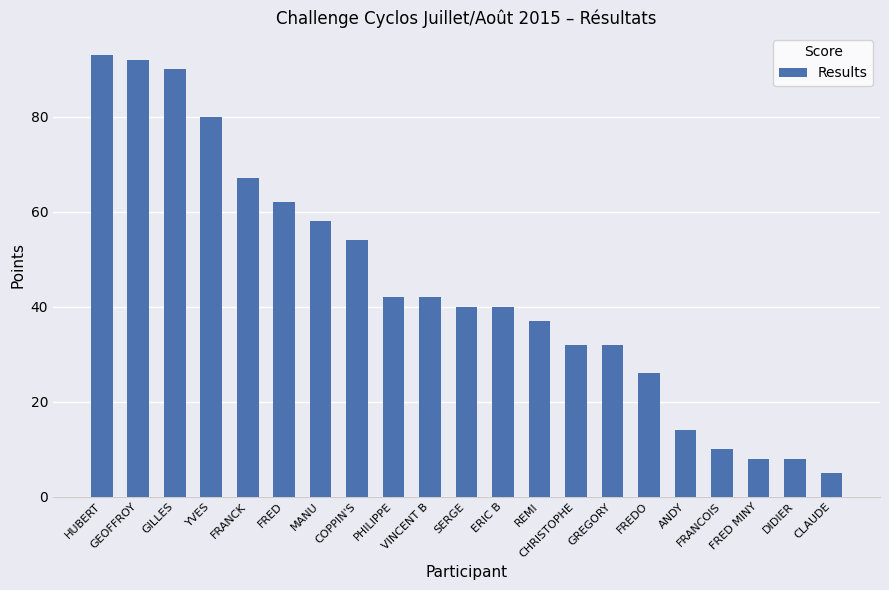

What is the value of the 6th bar from the left?

62